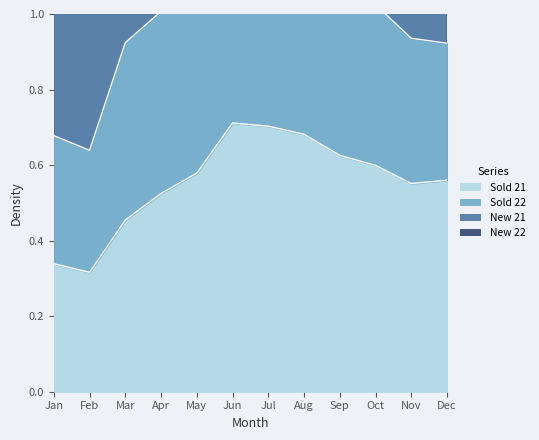

The value of Sold 21 at Jul is 0.3. True or false?

False